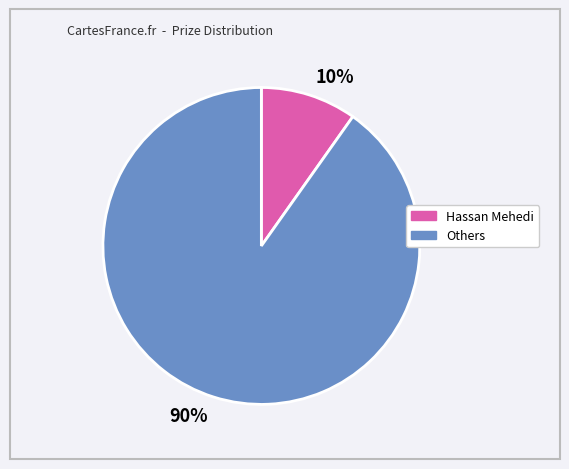

Is it true that 10% is 10% of the pie?

True